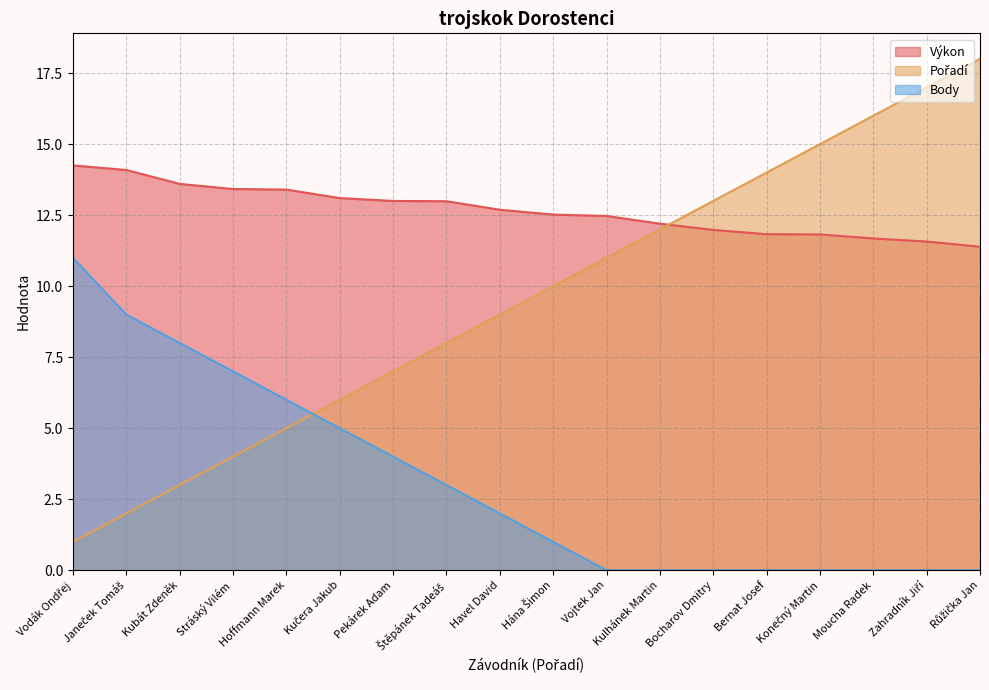

What is the total value across all series at Stráský Vilém?

24.4